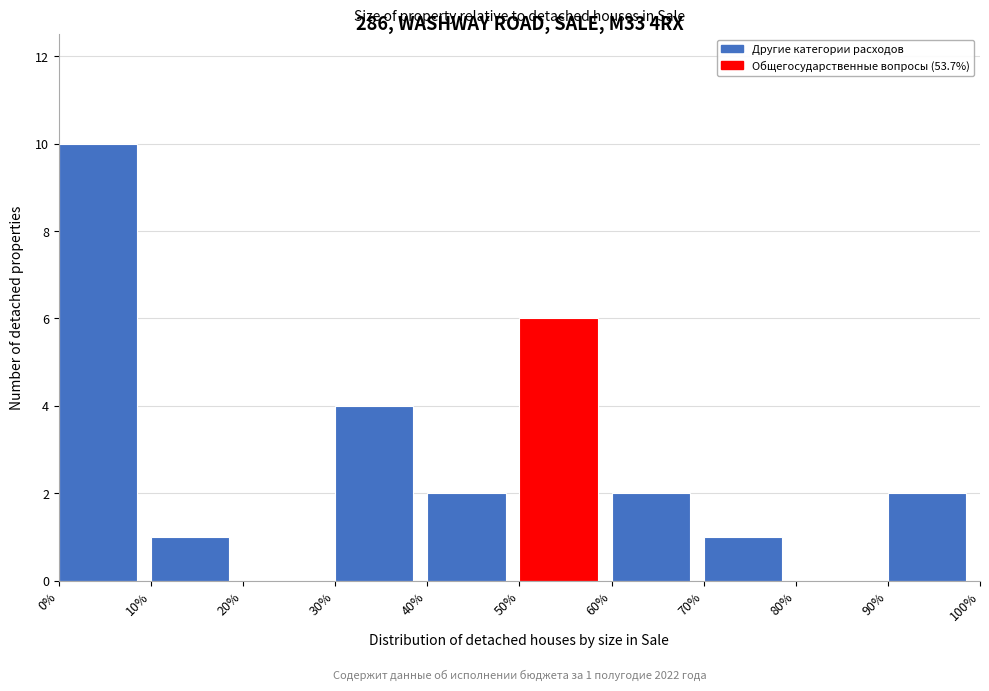

Which range on the x-axis has the tallest bar?

0% to 10%